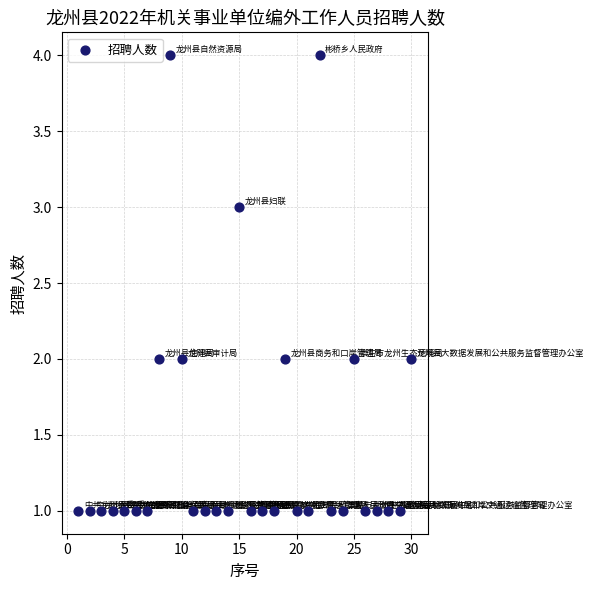

What is the range of X values (max minus min)?

29